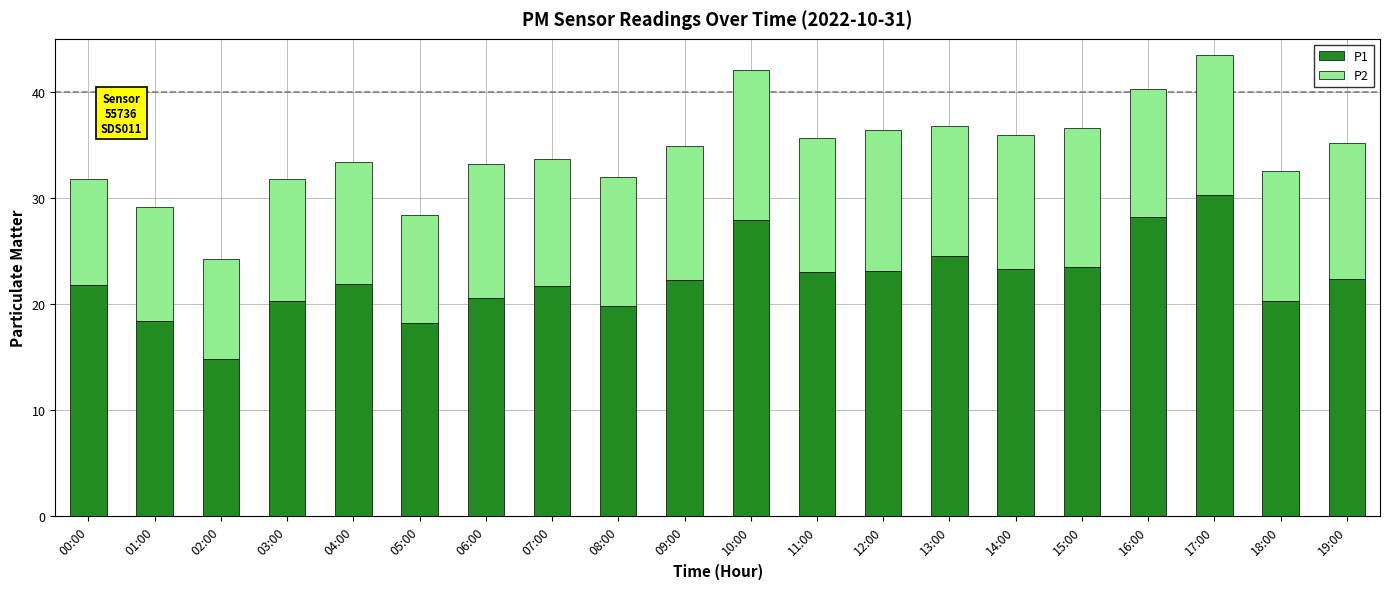

What is the highest value of the P1 series?

30.3